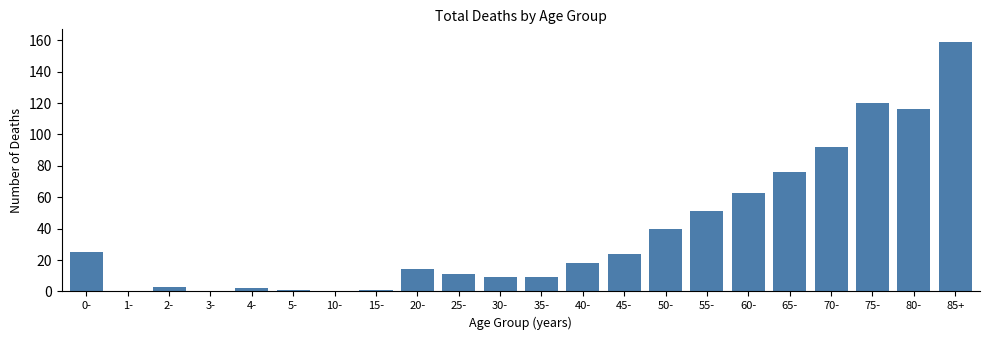

Reading right to left, extract all data points from this chart.

85+=159	80-=116	75-=120	70-=92	65-=76	60-=63	55-=51	50-=40	45-=24	40-=18	35-=9	30-=9	25-=11	20-=14	15-=1	10-=0	5-=1	4-=2	3-=0	2-=3	1-=0	0-=25